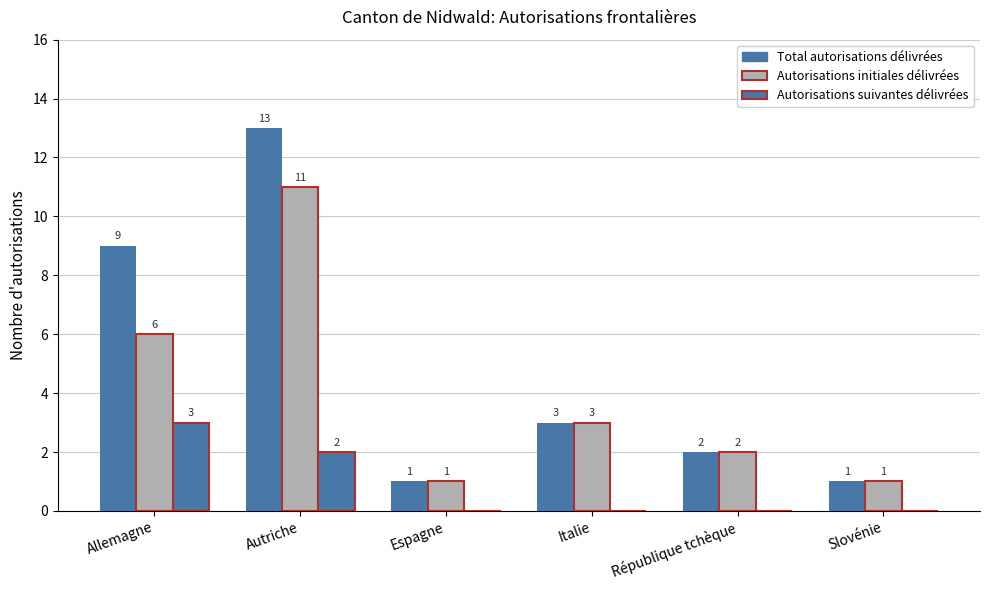

List the labels in order of Autorisations suivantes délivrées value, largest first.

Allemagne, Autriche, Espagne, Italie, République tchèque, Slovénie